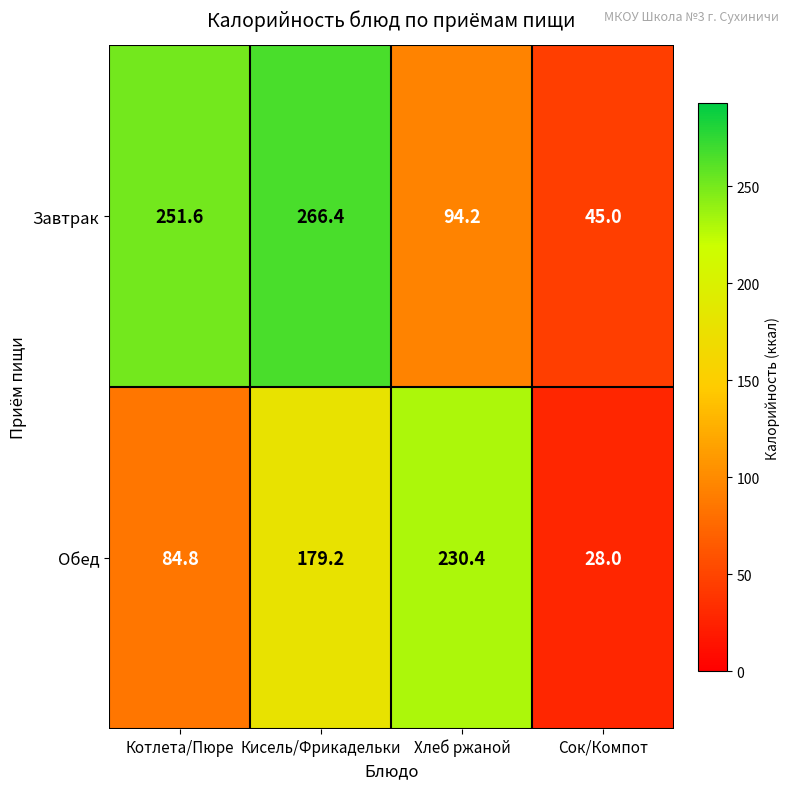

Reading left to right, what are all the values shown in this chart?

Завтрак: 251.6	266.4	94.2	45.0
Обед: 84.8	179.2	230.4	28.0